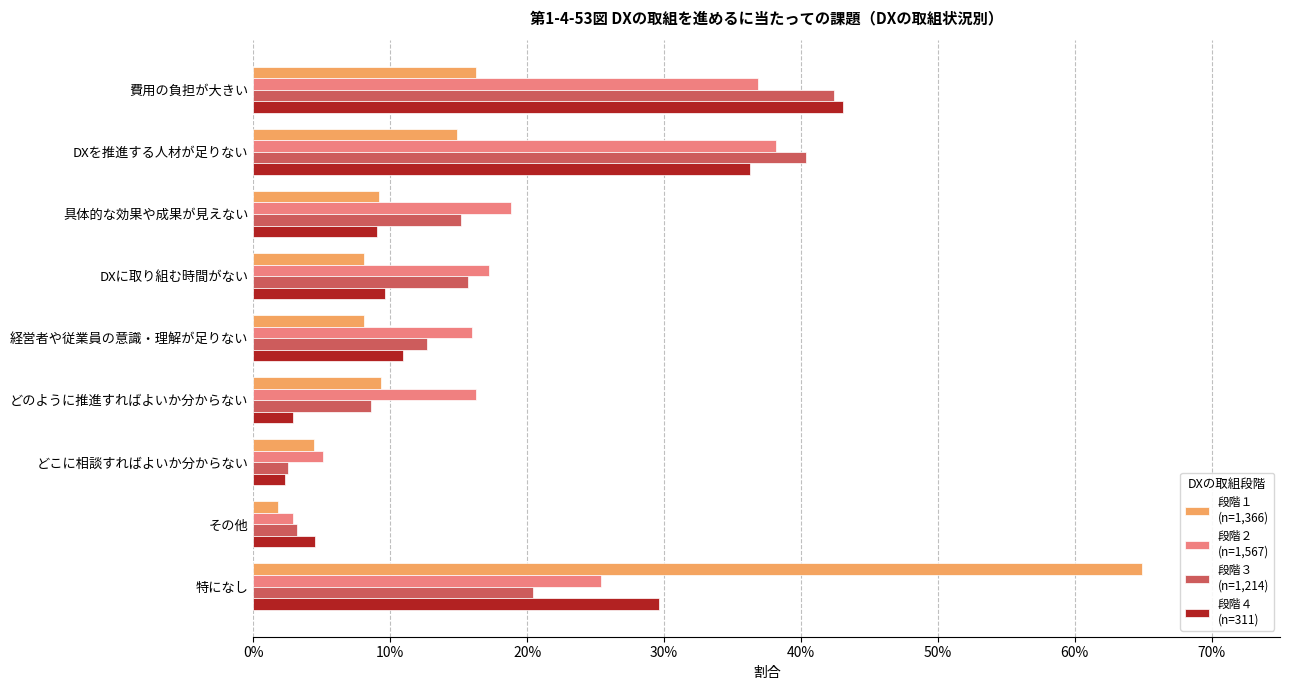

Reading left to right, what are all the values shown in this chart?

段階１
(n=1,366): 0.2	0.1	0.1	0.1	0.1	0.1	0.0	0.0	0.6
段階２
(n=1,567): 0.4	0.4	0.2	0.2	0.2	0.2	0.1	0.0	0.3
段階３
(n=1,214): 0.4	0.4	0.2	0.2	0.1	0.1	0.0	0.0	0.2
段階４
(n=311): 0.4	0.4	0.1	0.1	0.1	0.0	0.0	0.0	0.3